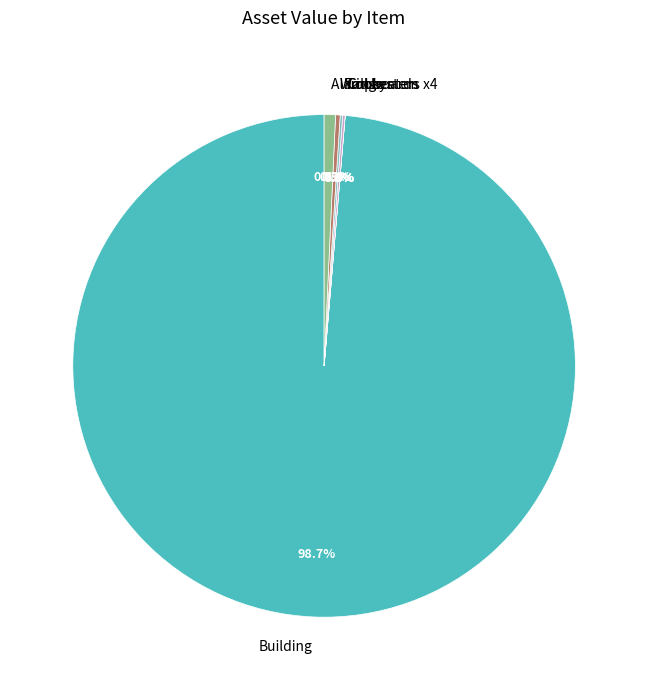

What is the majority slice?

Building